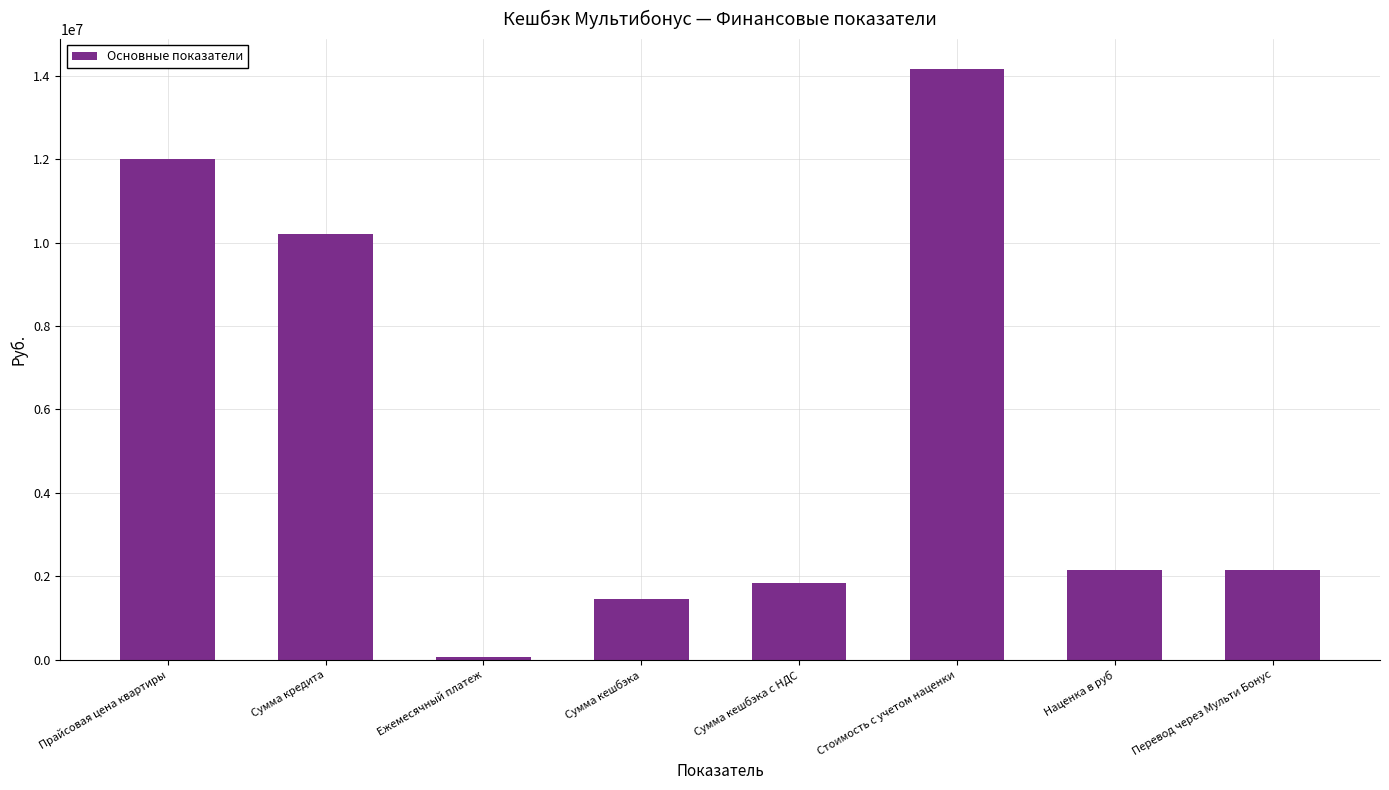

What is the change in value from Прайсовая цена квартиры to Наценка в руб?

-9834266.4